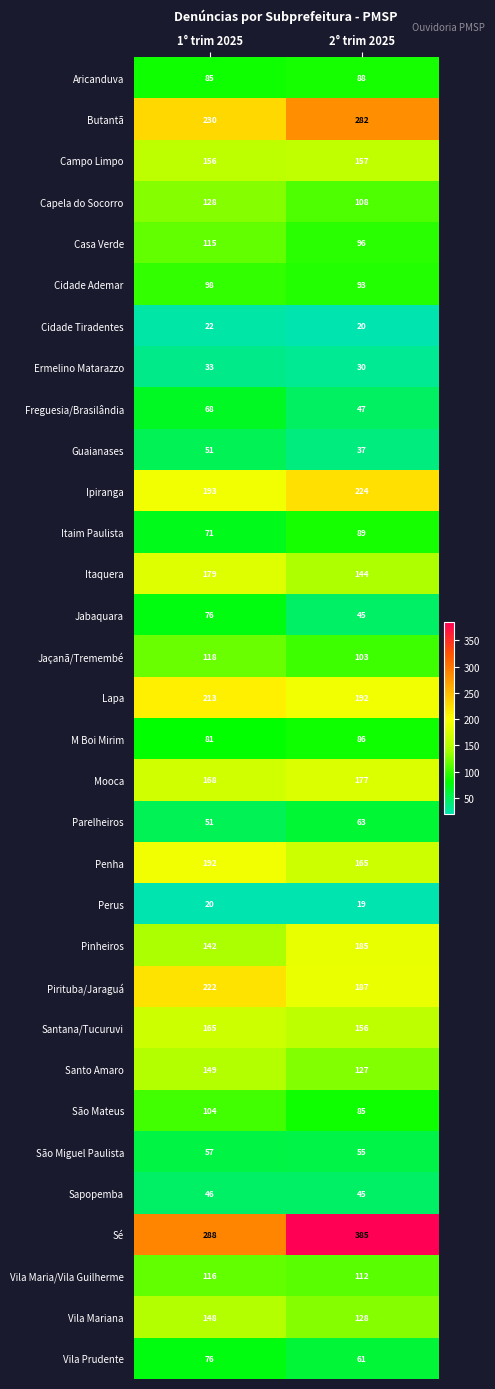

Which series has the widest spread of values?

Sé